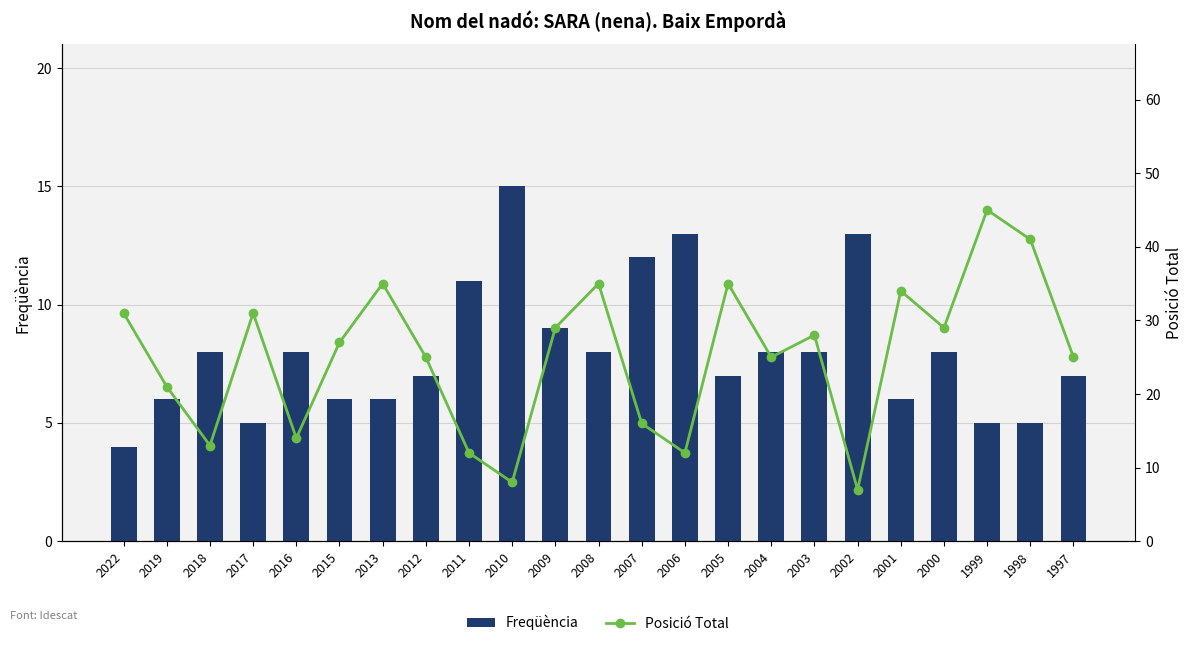

What is the difference between the highest and lowest values at 2007?

4